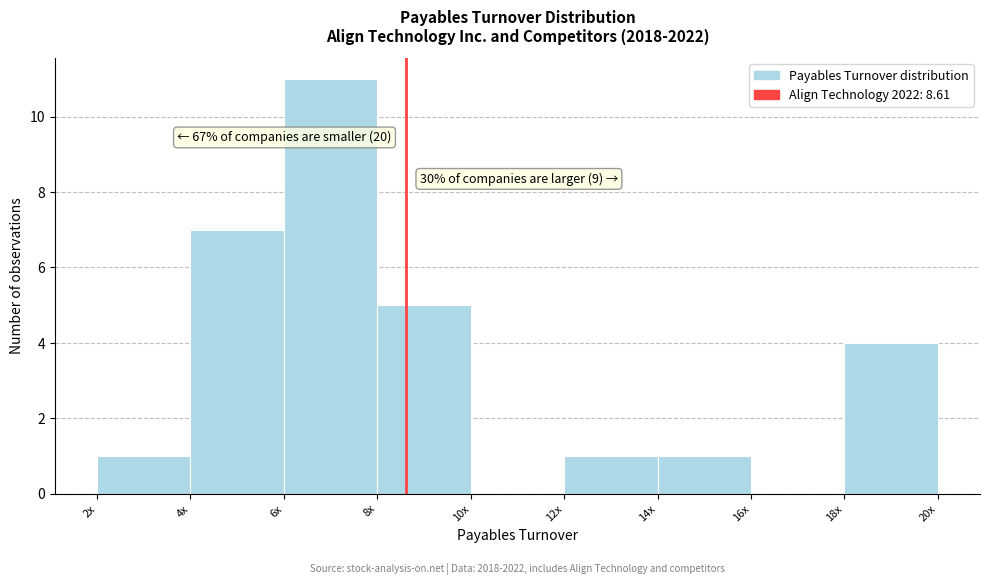

Reading left to right, what are all the values shown in this chart?

2x=1	4x=7	6x=11	8x=5	10x=0	12x=1	14x=1	16x=0	18x=4